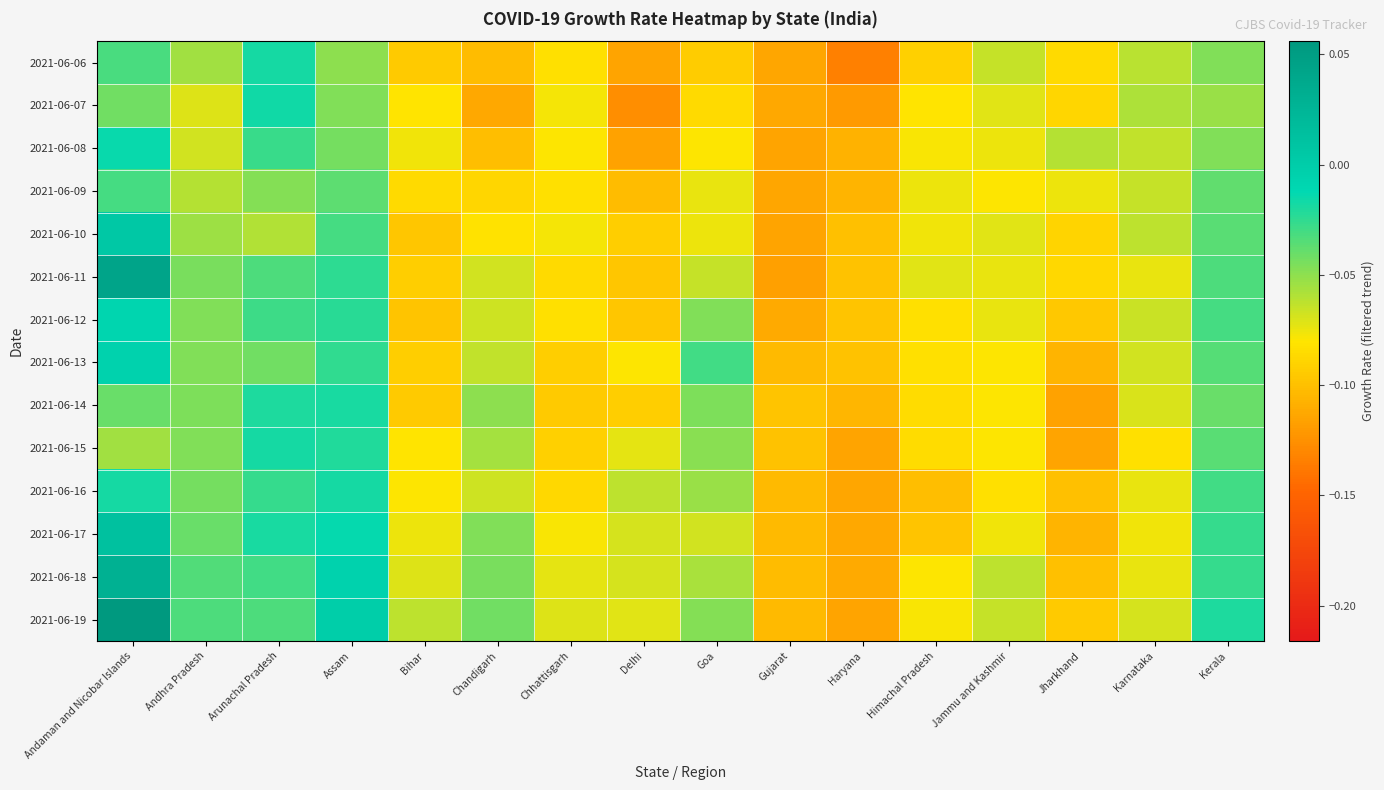

Rank the series at Himachal Pradesh from highest to lowest value.

2021-06-11, 2021-06-09, 2021-06-10, 2021-06-08, 2021-06-19, 2021-06-18, 2021-06-07, 2021-06-12, 2021-06-13, 2021-06-14, 2021-06-15, 2021-06-06, 2021-06-17, 2021-06-16